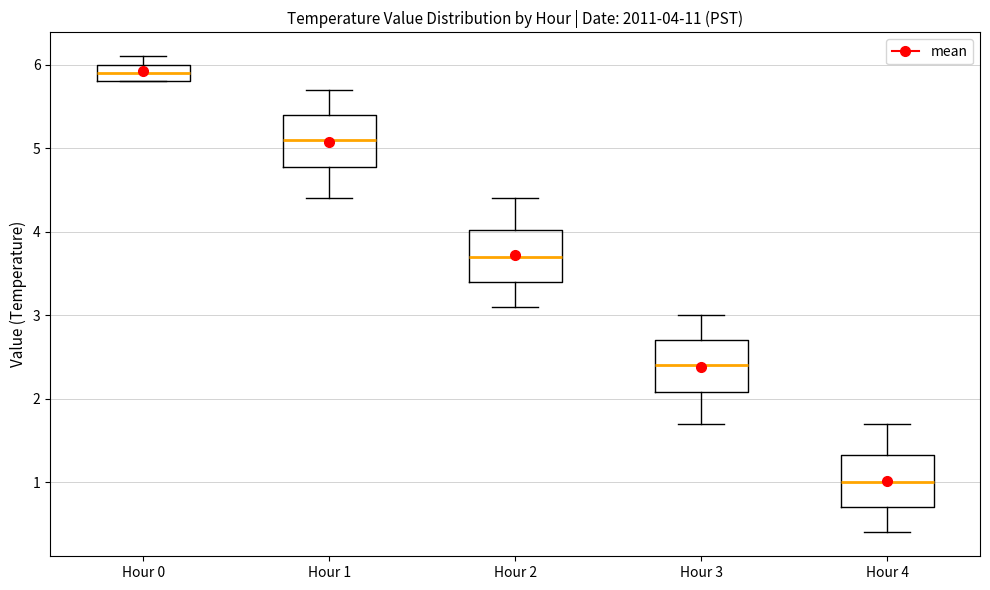

Which box has the highest median line?

Hour 0